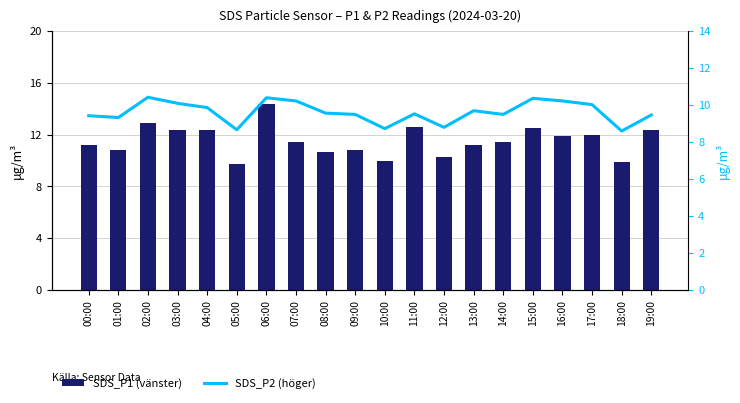

How many values in the SDS_P2 (höger) series are below 9?

4